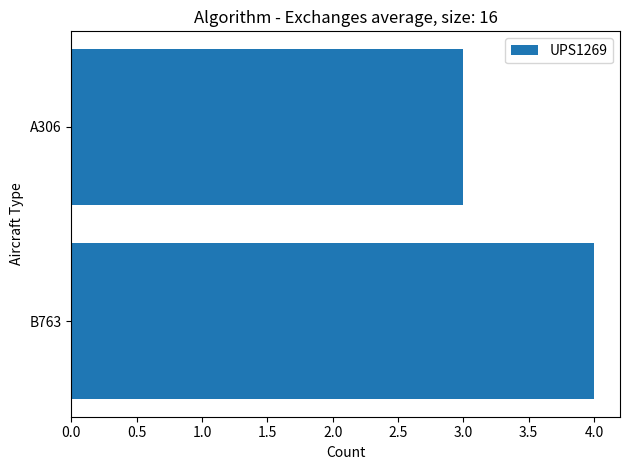

What is the average value?

4